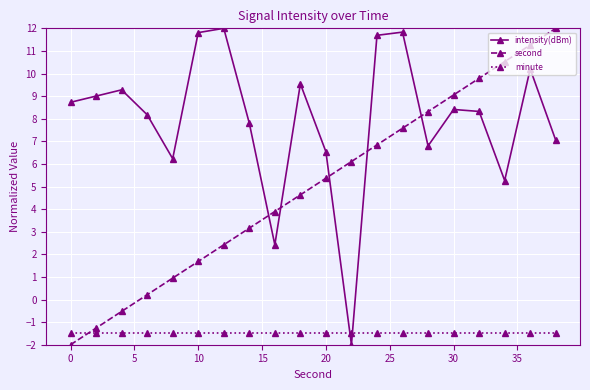

Which series has the largest total across all categories?

intensity(dBm)